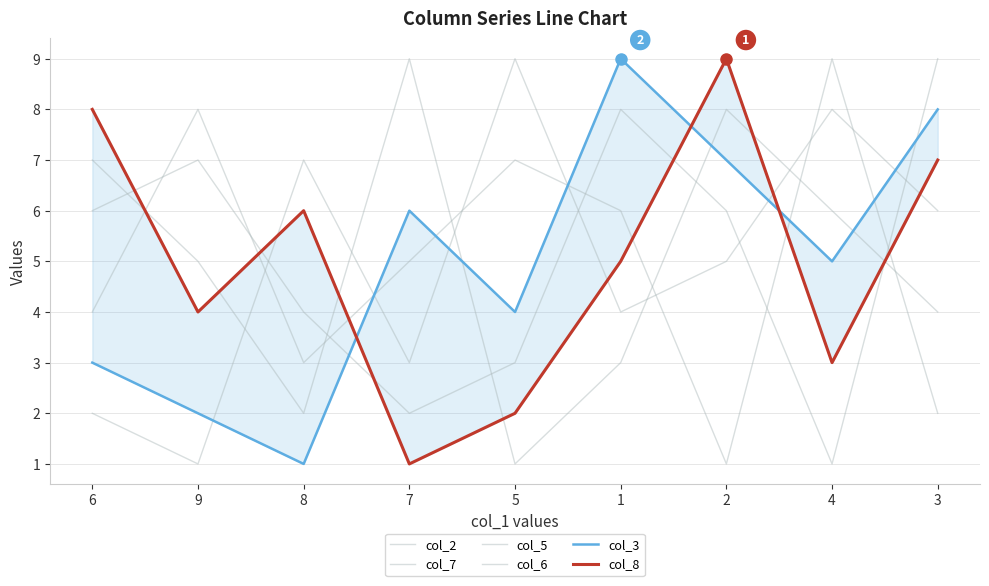

What position from the right is 2?

3